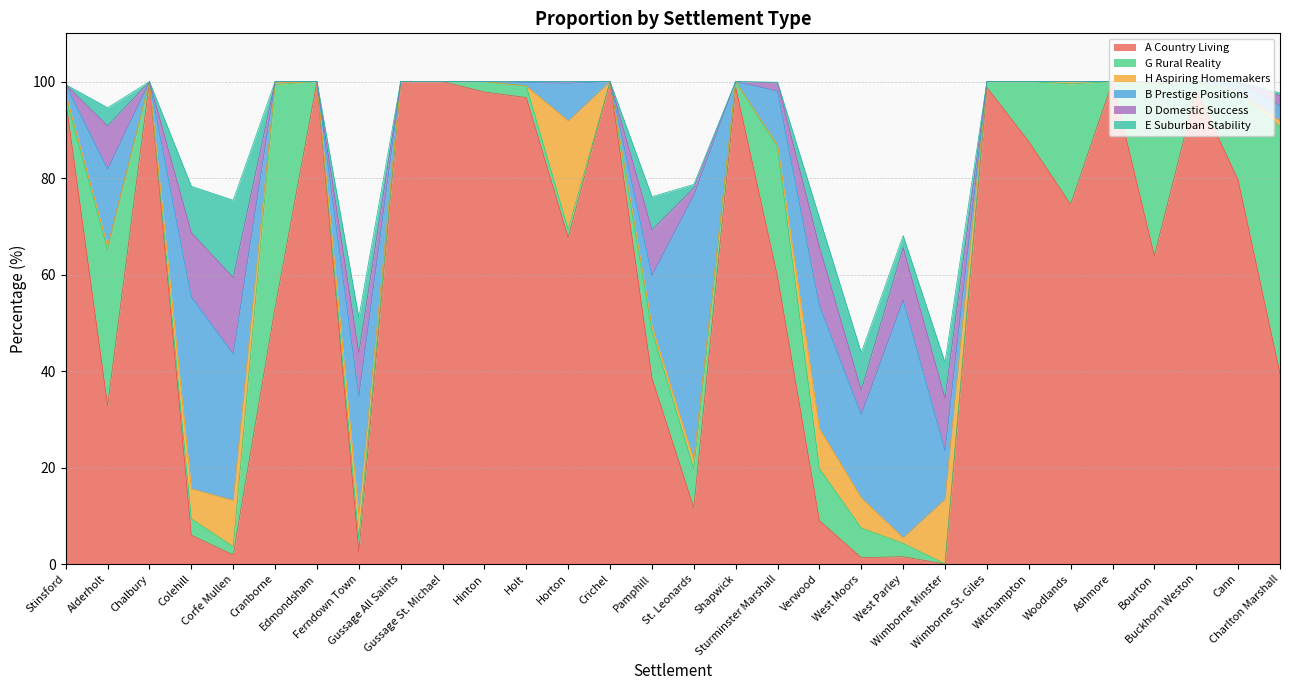

At which category is the sum across all series the highest?

Bourton